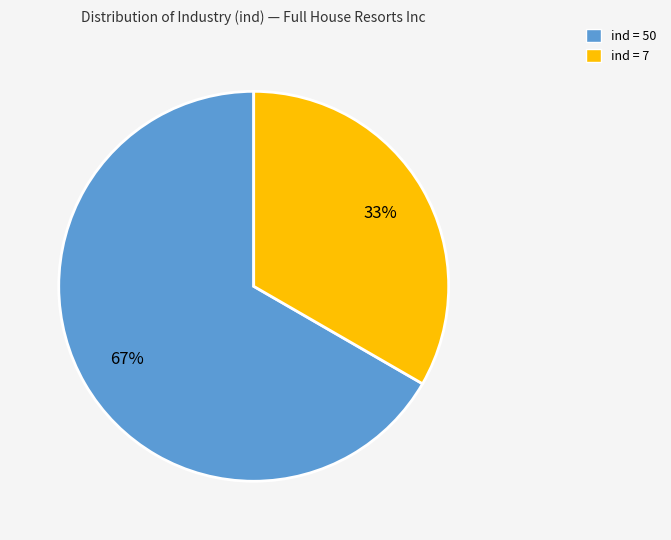

Which category has the biggest portion of the pie?

ind = 50